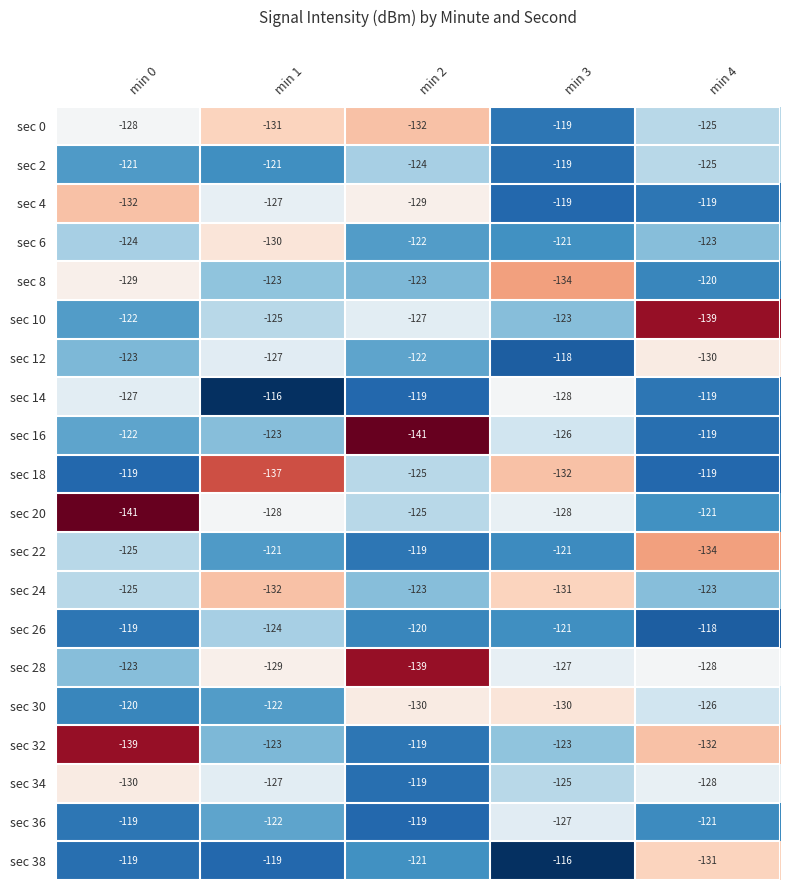

Which series has the largest total across all categories?

sec 26